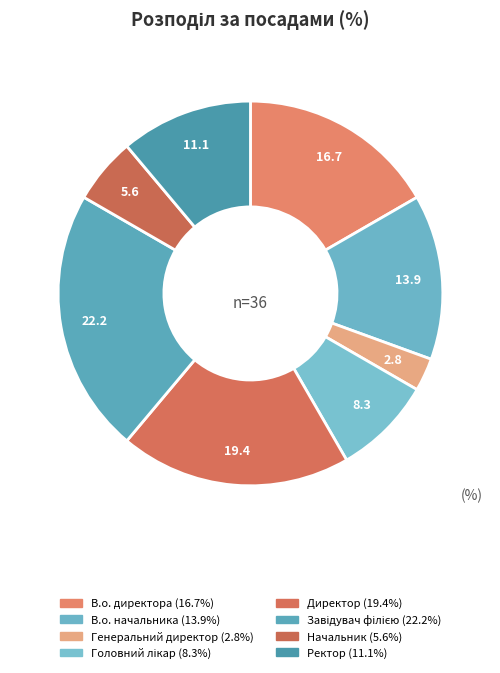

Approximately how many times larger is the value at Завідувач філією compared to Головний лікар?

2.7